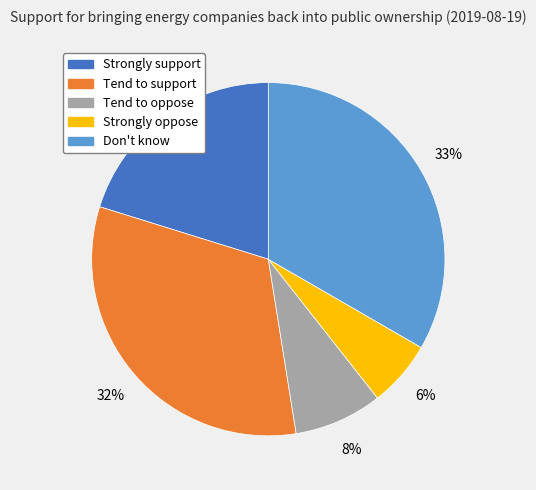

Between Strongly oppose and Strongly support, which is larger?

Strongly support